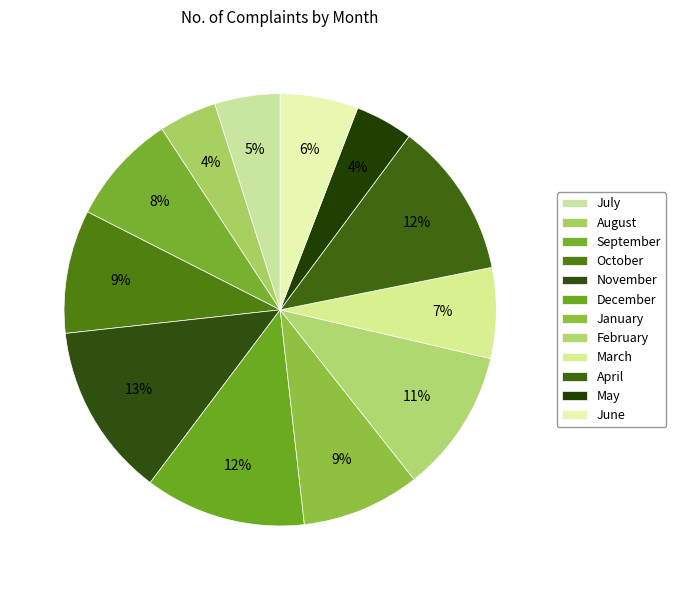

What is the change in value from April to June?

-31